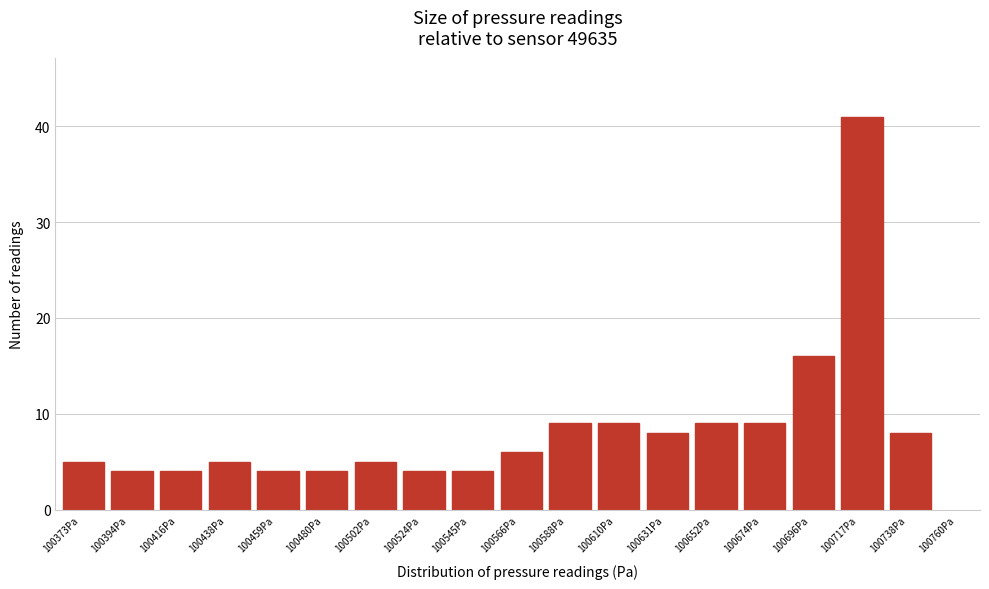

Reading right to left, extract all data points from this chart.

8	41	16	9	9	8	9	9	6	4	4	5	4	4	5	4	4	5